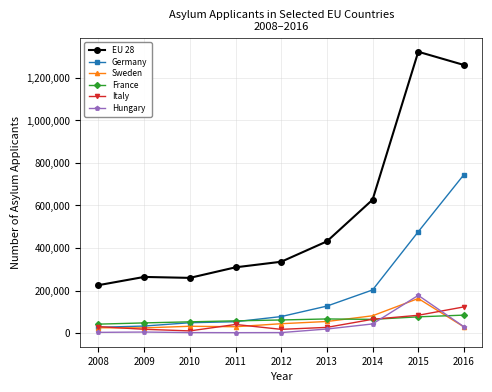

What is the highest value of the France series?

84270